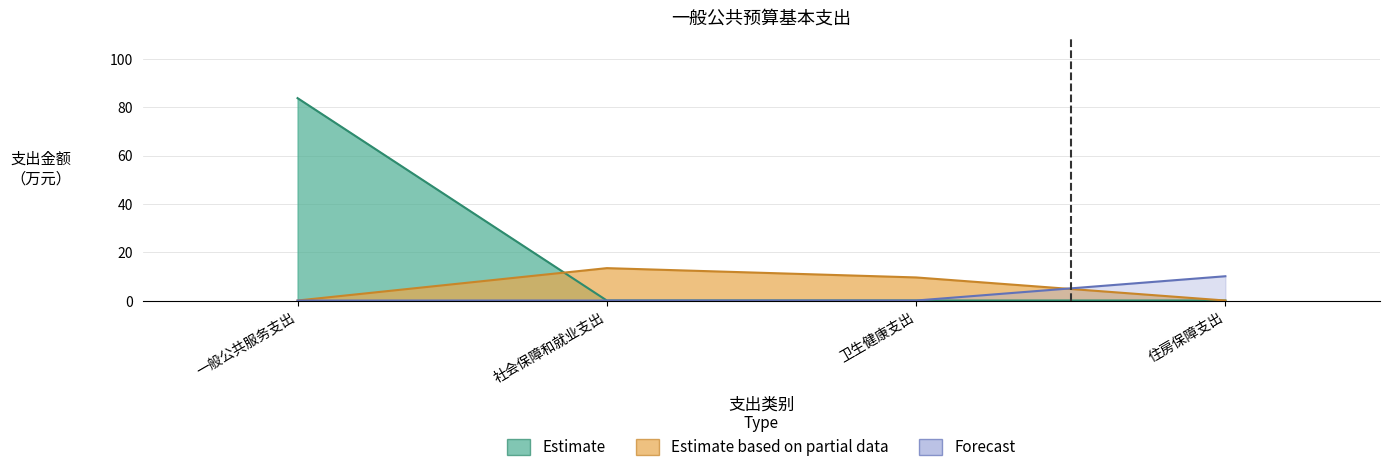

True or false: Forecast and Estimate cross at least once.

False